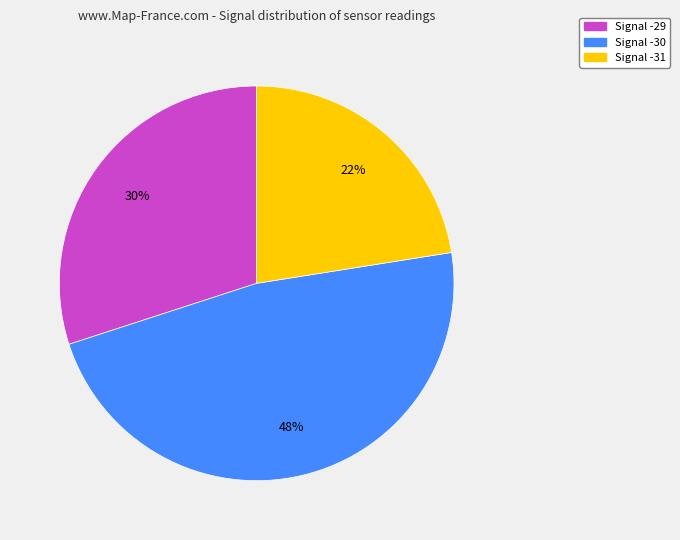

To the nearest percent, what is the average slice percentage?

33%